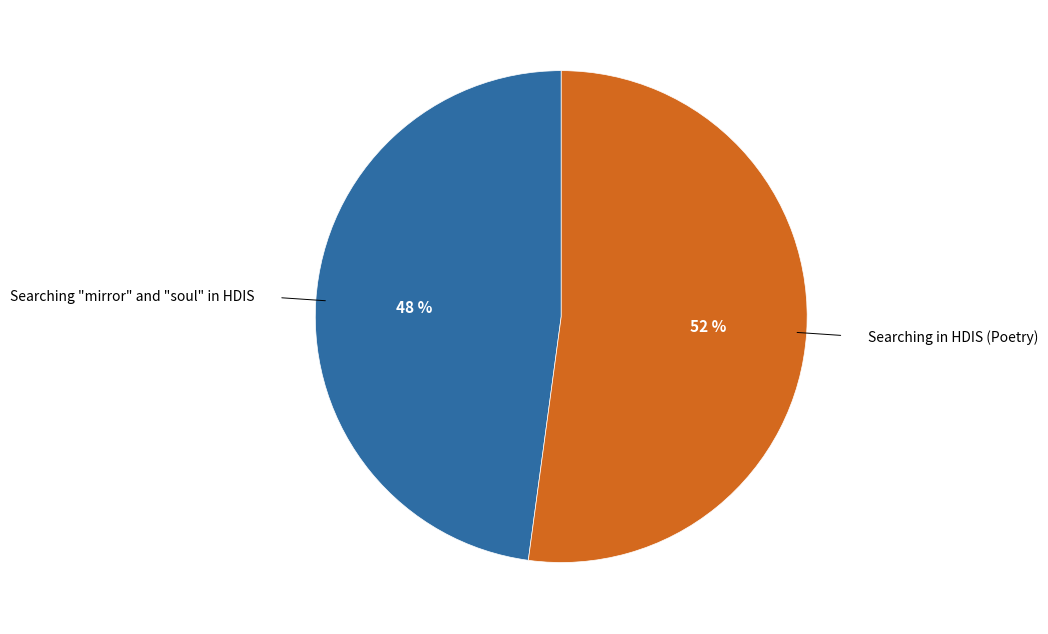

How many slices are in this pie chart?

2